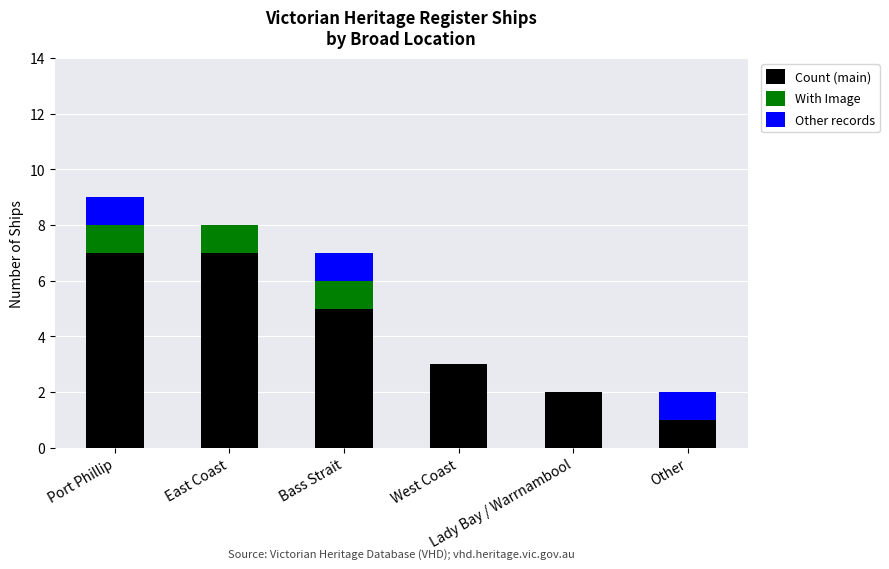

What is the maximum value for Count (main)?

7